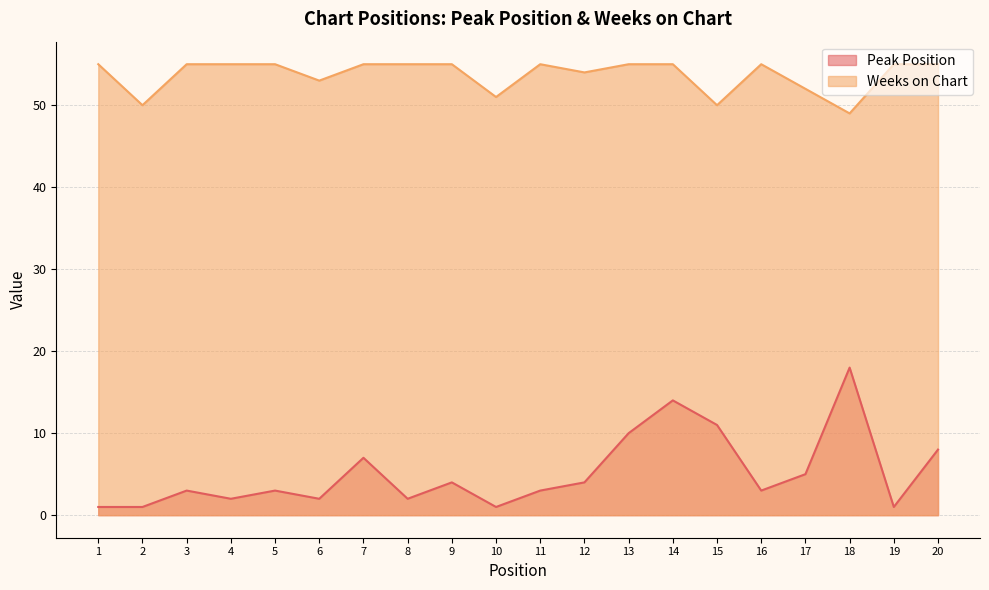

Where is the first local minimum for Peak Position?

4